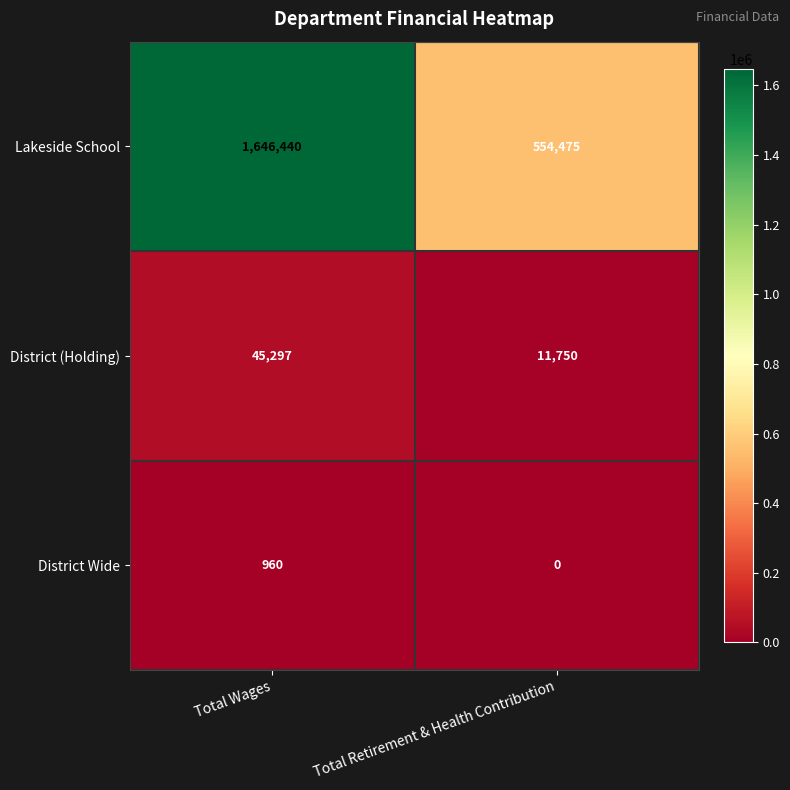

Which series has the largest total across all categories?

Lakeside School